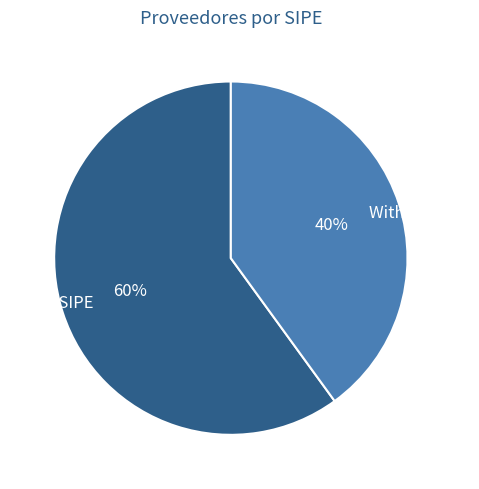

Is the sum of Without SIPE and With SIPE greater than half?

Yes